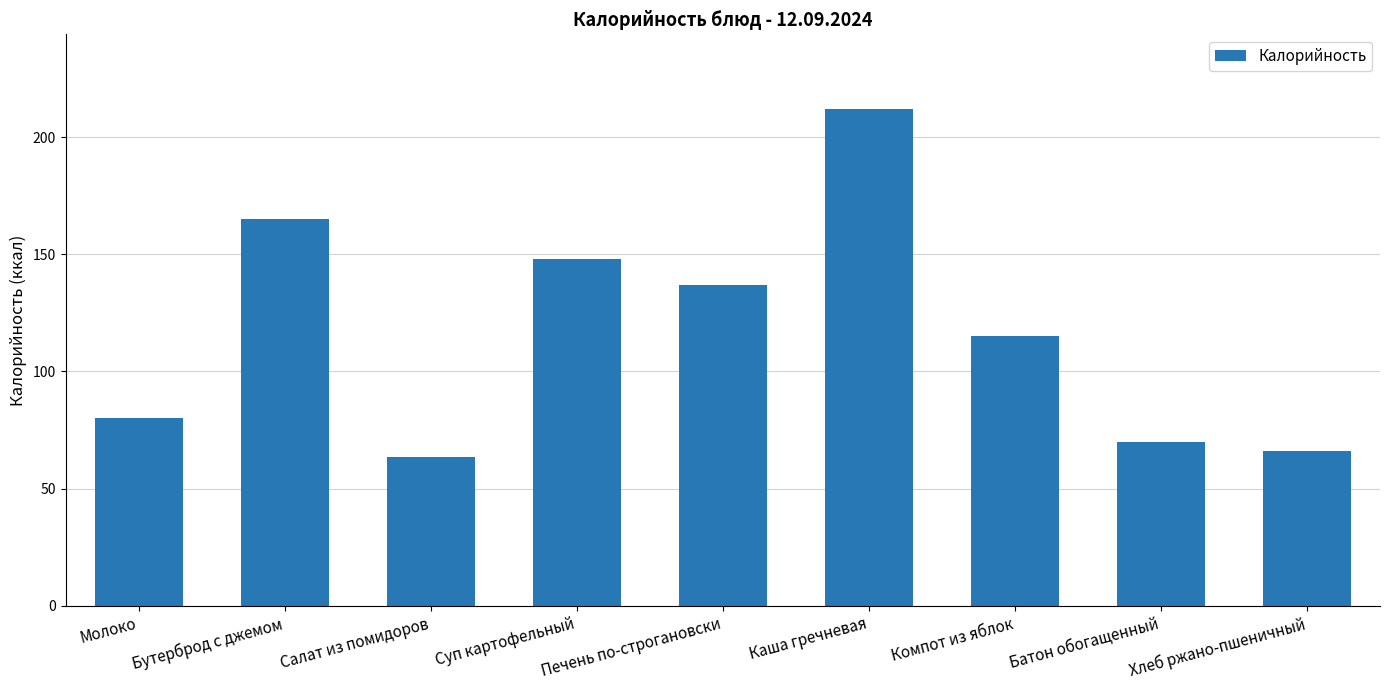

The chart shows a value of 80.0 at Молоко. True or false?

True